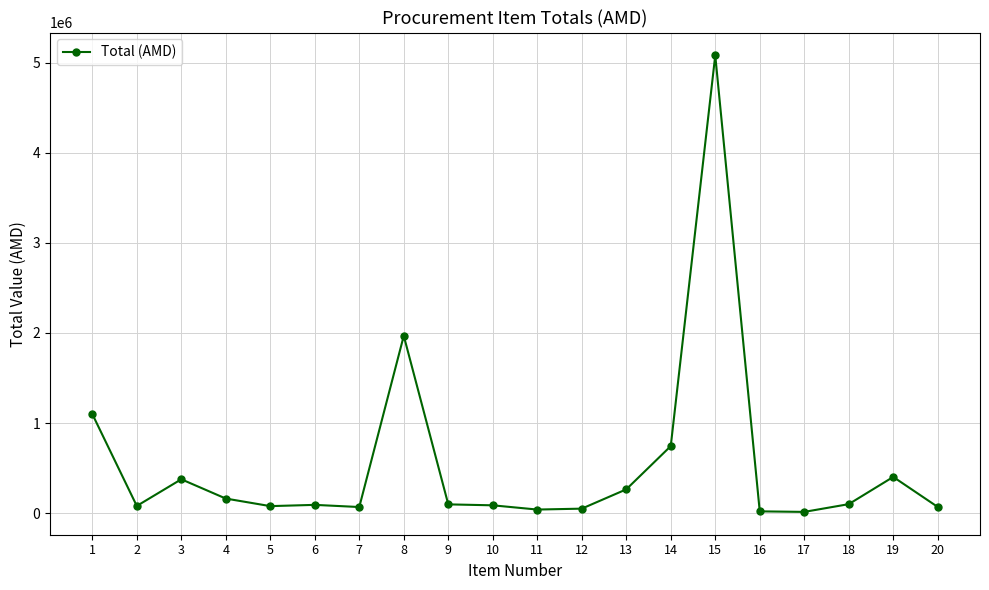

Where is the first local maximum?

3